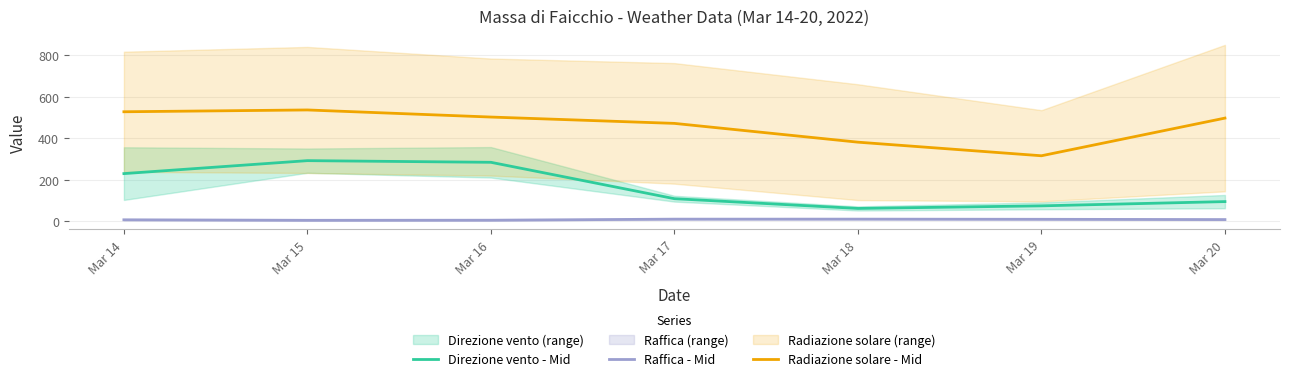

What is the value of the Radiazione solare - Mid point at the 2nd from the left?

537.0